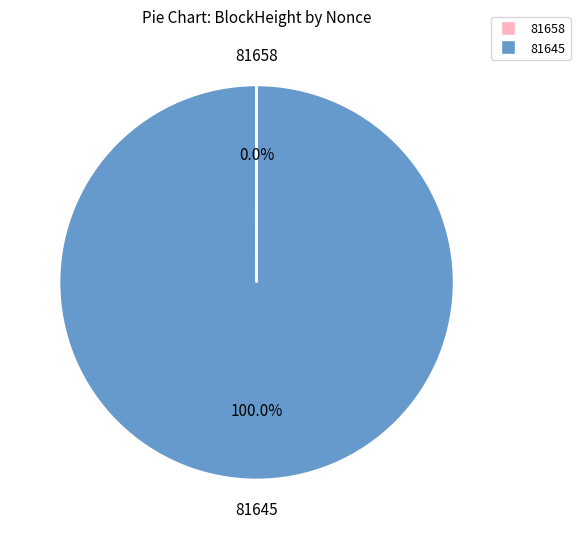

To the nearest percent, what is the difference between the largest and smallest slice percentages?

100%